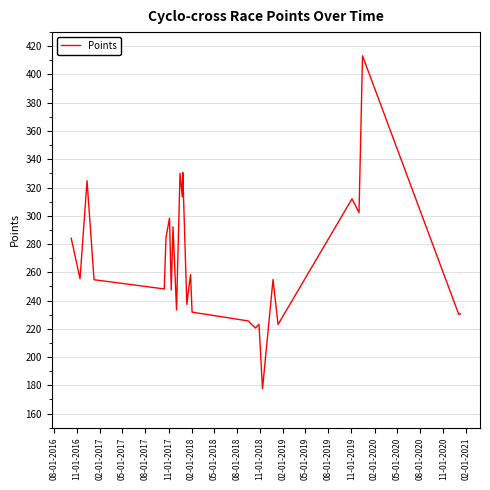

What is the difference between the maximum and minimum values?

235.7